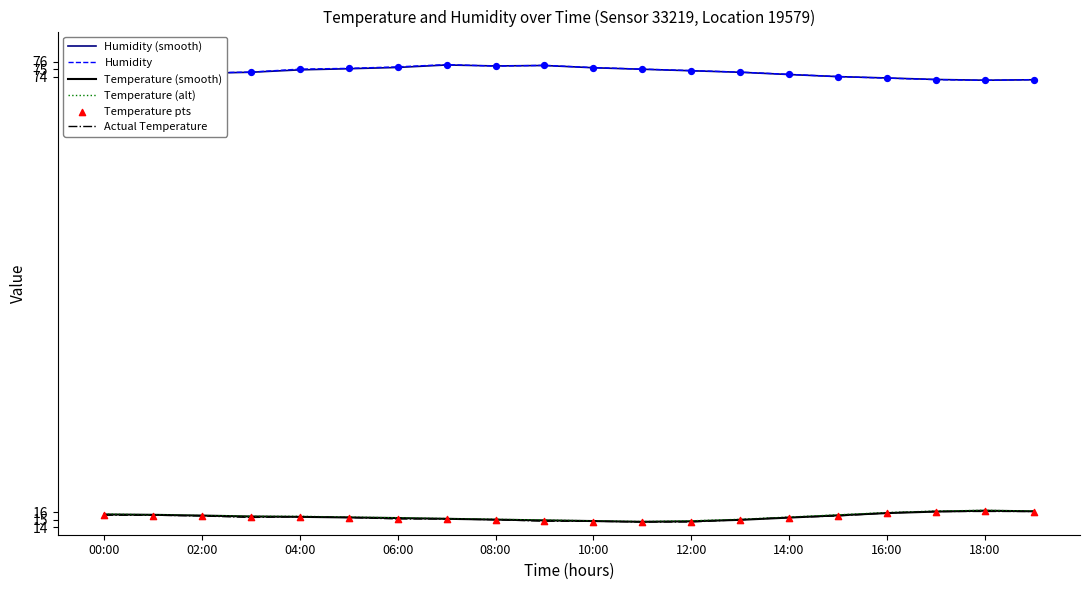

What are all the series names shown in the legend?

Humidity (smooth), Humidity, Temperature (smooth), Temperature (alt), Actual Temperature, Temperature pts